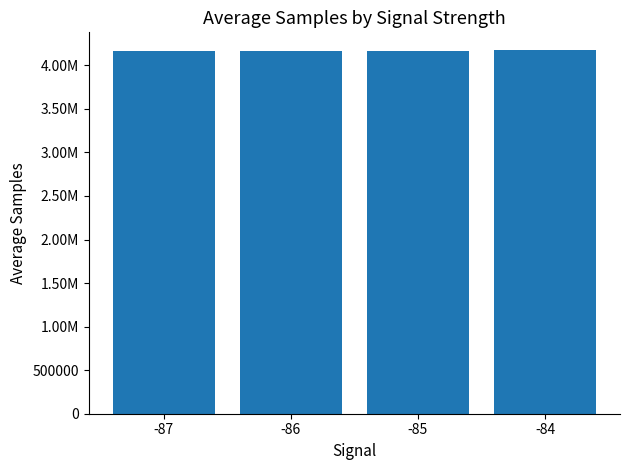

The chart shows a value of 2306776.4 at -87. True or false?

False